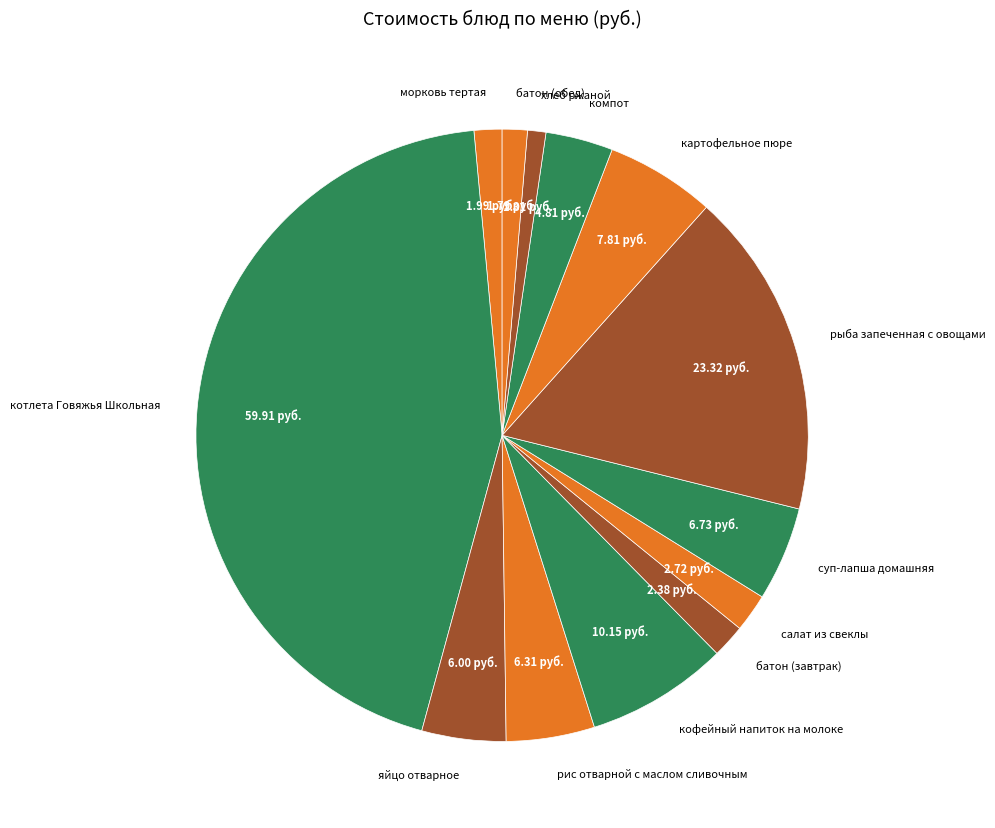

Combined, do салат из свеклы and морковь тертая account for over 50%?

No